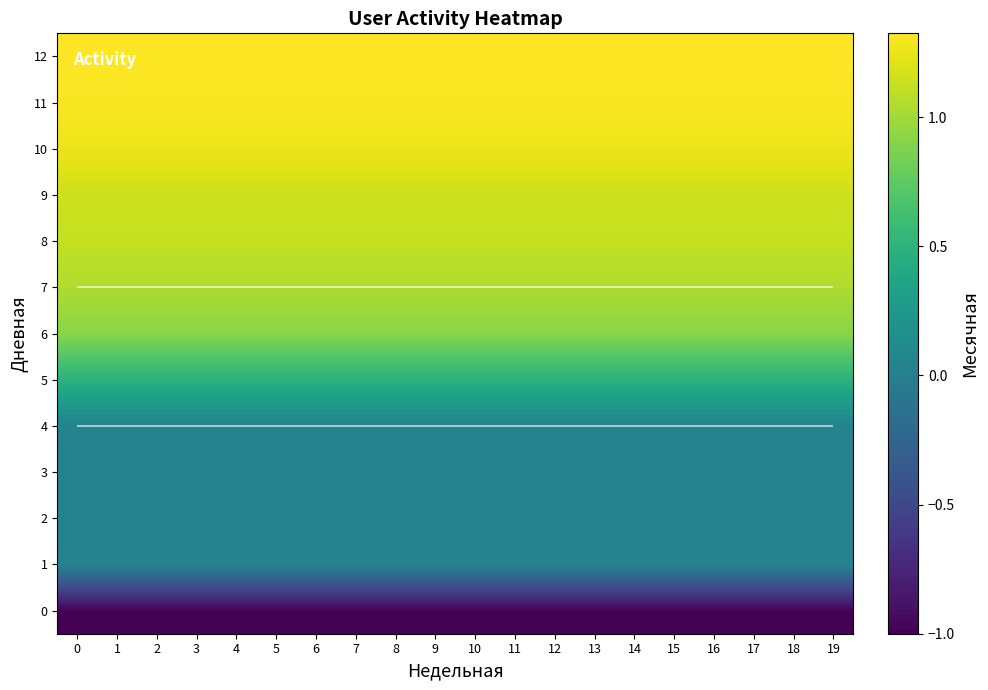

The 12 series shows 2.2 at 11. True or false?

False